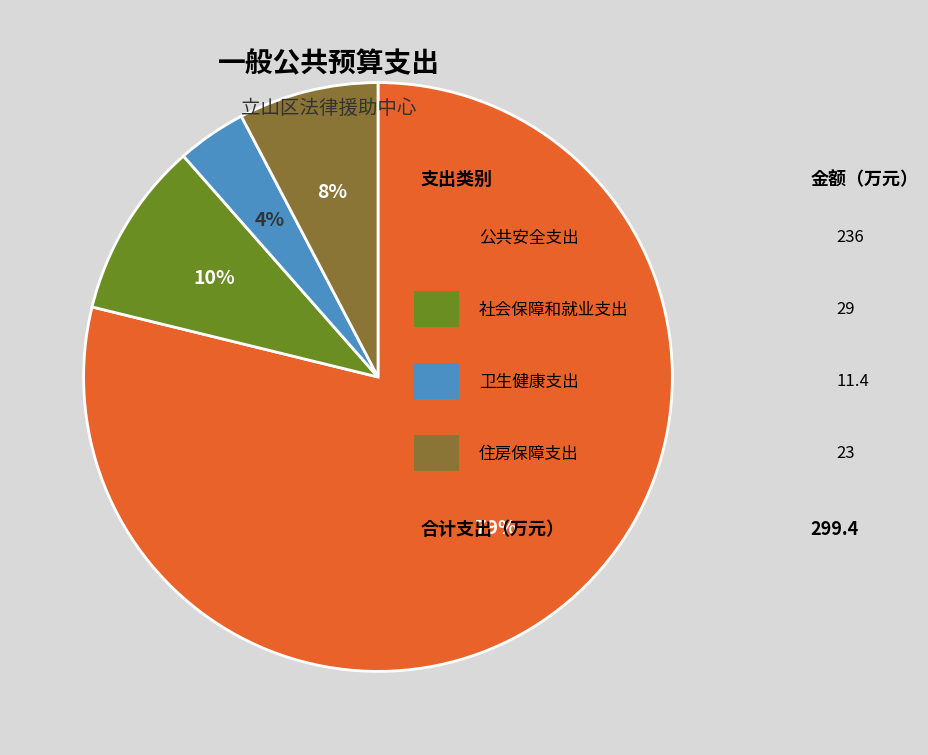

Is there a majority slice in this chart?

Yes